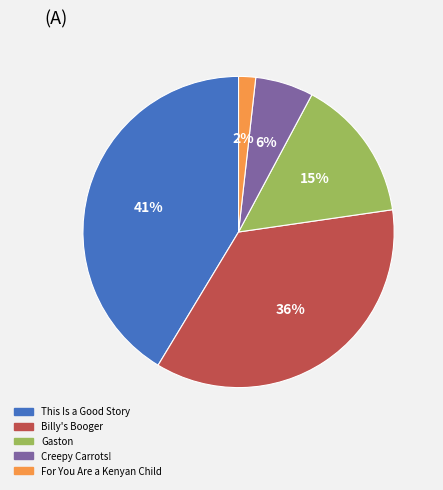

Is This Is a Good Story the majority of the pie?

No